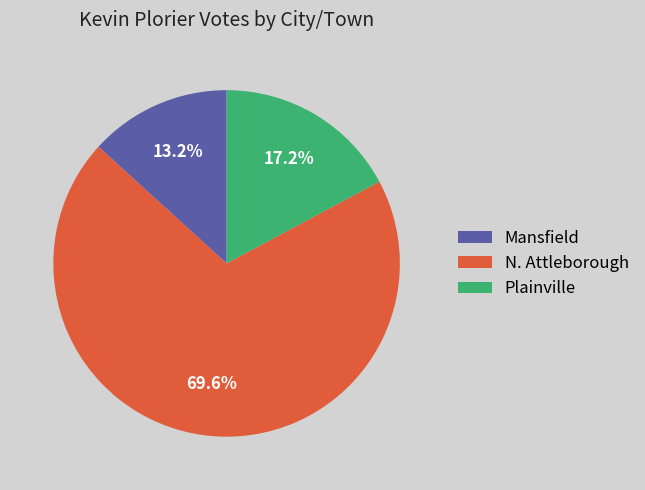

How much of the chart is everything except Mansfield?

86.8%